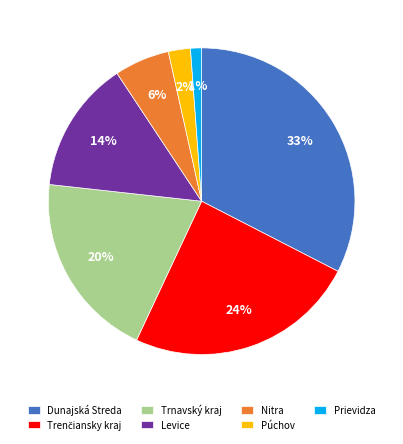

How many segments does this pie chart have?

7